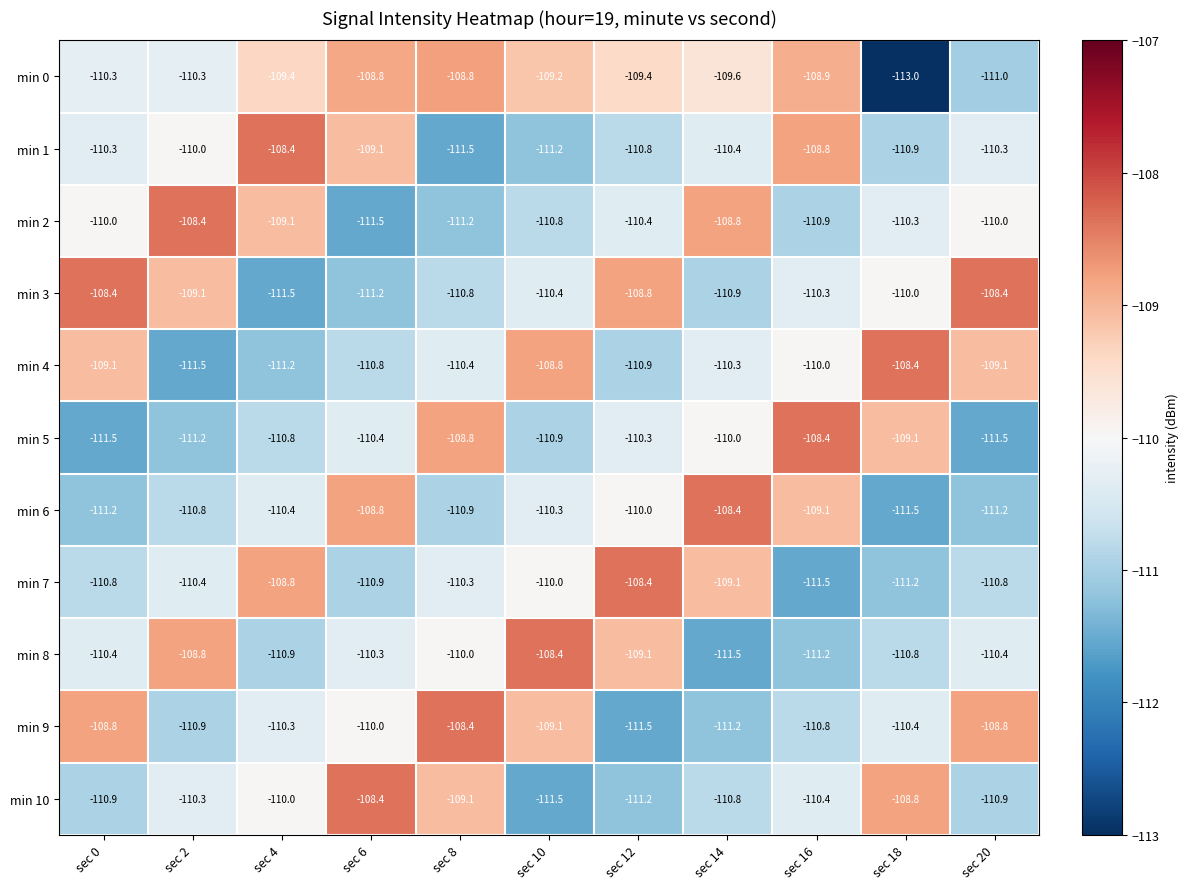

Which label corresponds to the smallest value in the chart?

sec 18